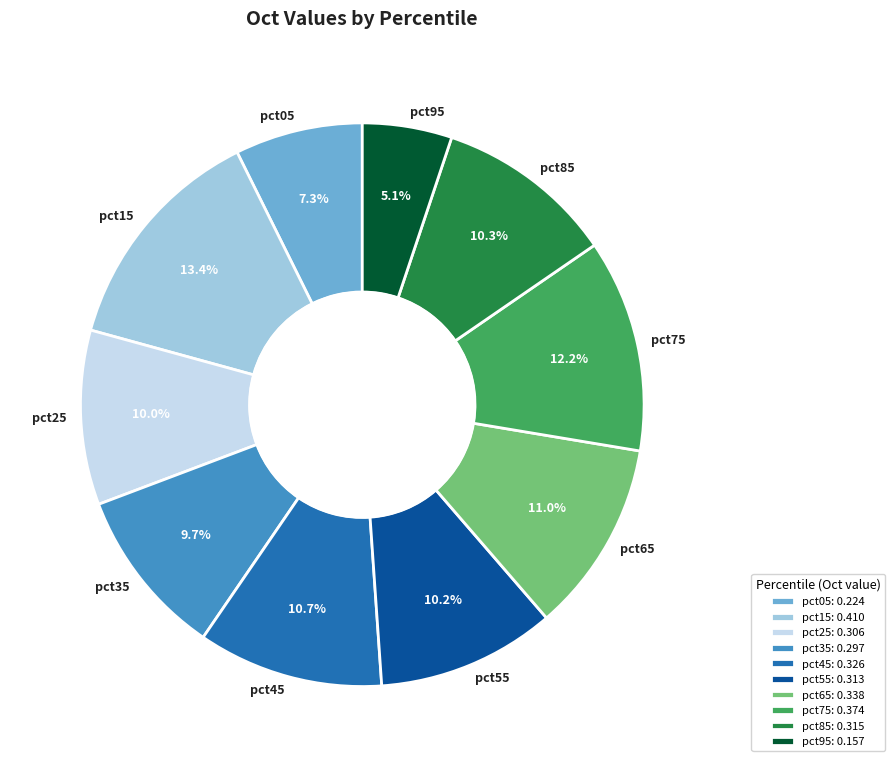

Count the number of slices in the pie.

10